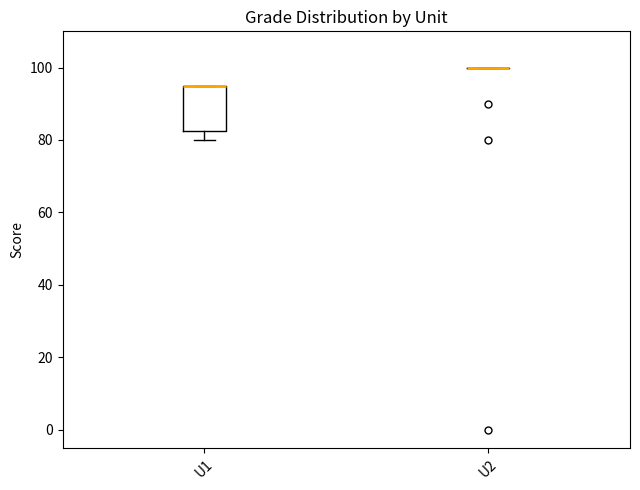

Which box is the tallest, from its lower edge to its upper edge?

U1